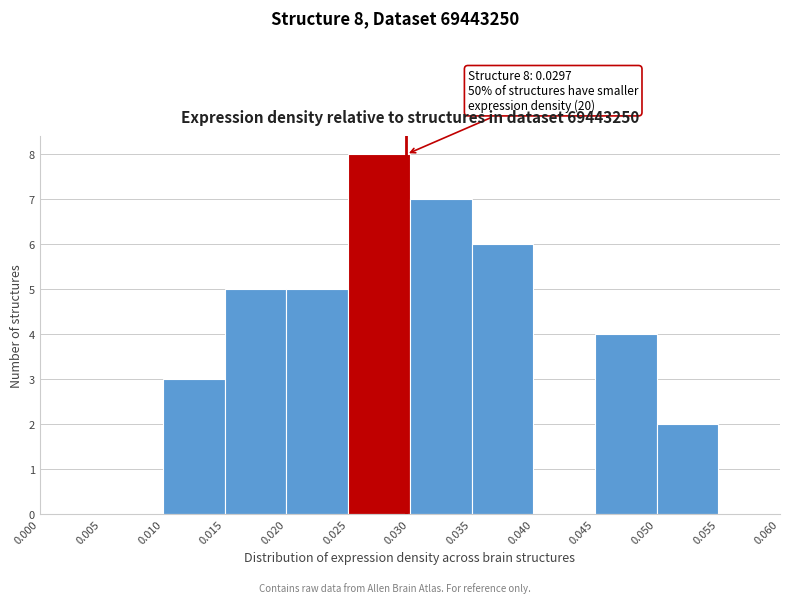

Which range on the x-axis has the tallest bar?

0.025 to 0.030